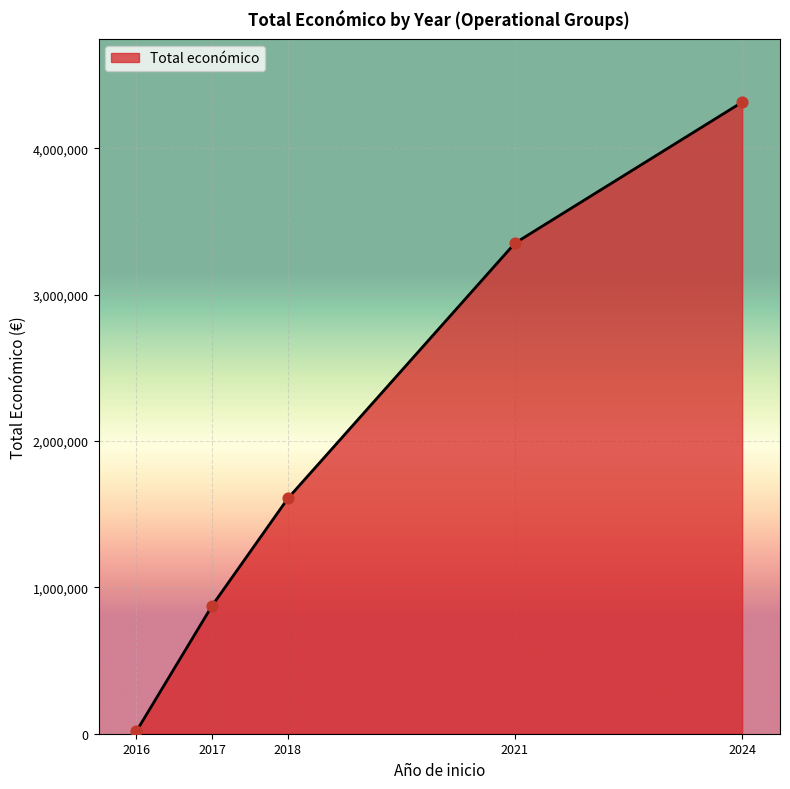

Between 2017 and 2016, which is larger?

2017